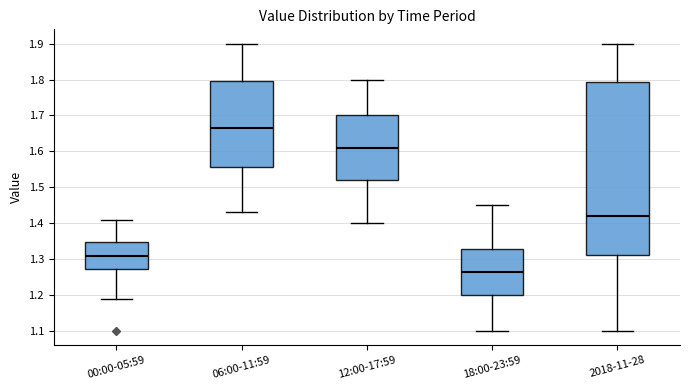

Which box has the lowest median line?

18:00-23:59